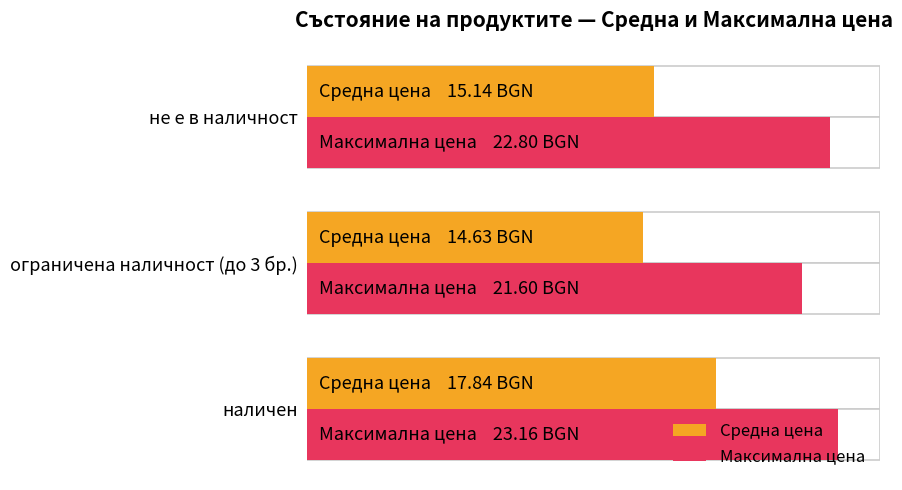

Count the number of data series in this chart.

2